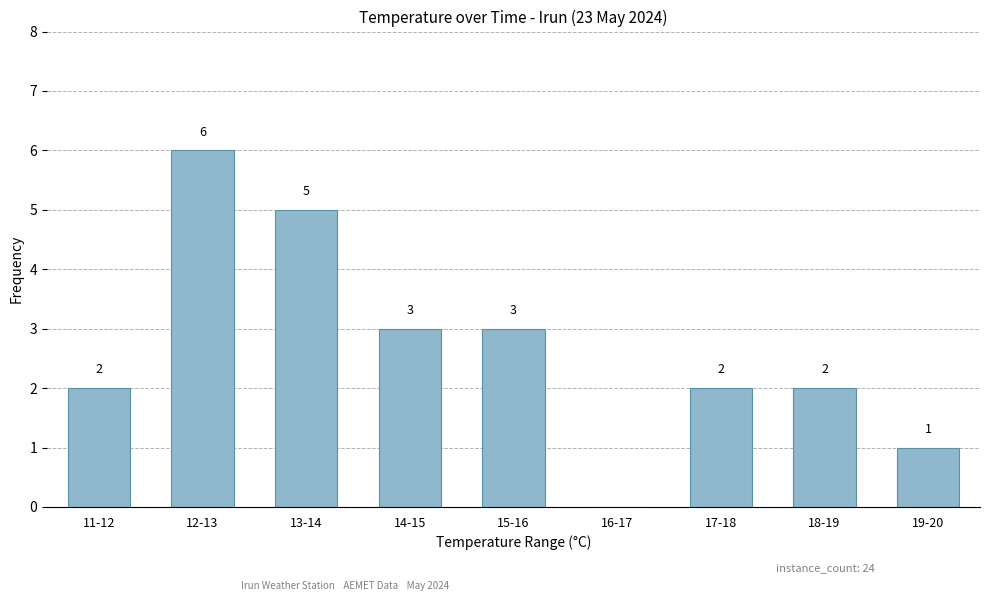

True or false: the data shows 3 at 18-19.

False